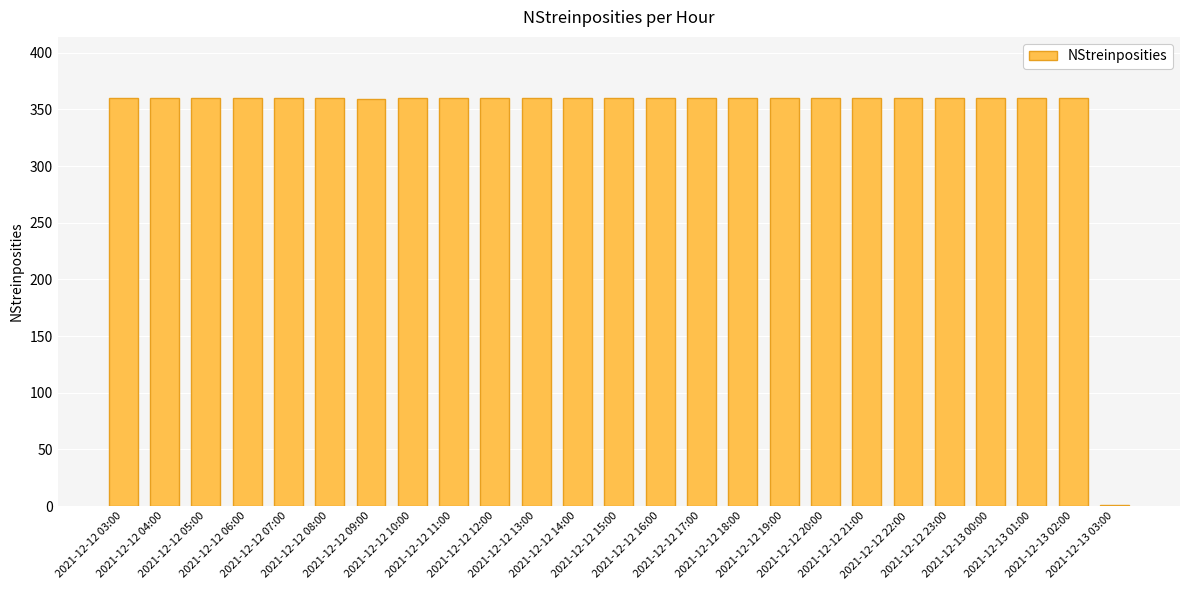

Approximately how many times larger is the value at 2021-12-12 18:00 compared to 2021-12-12 12:00?

1.0